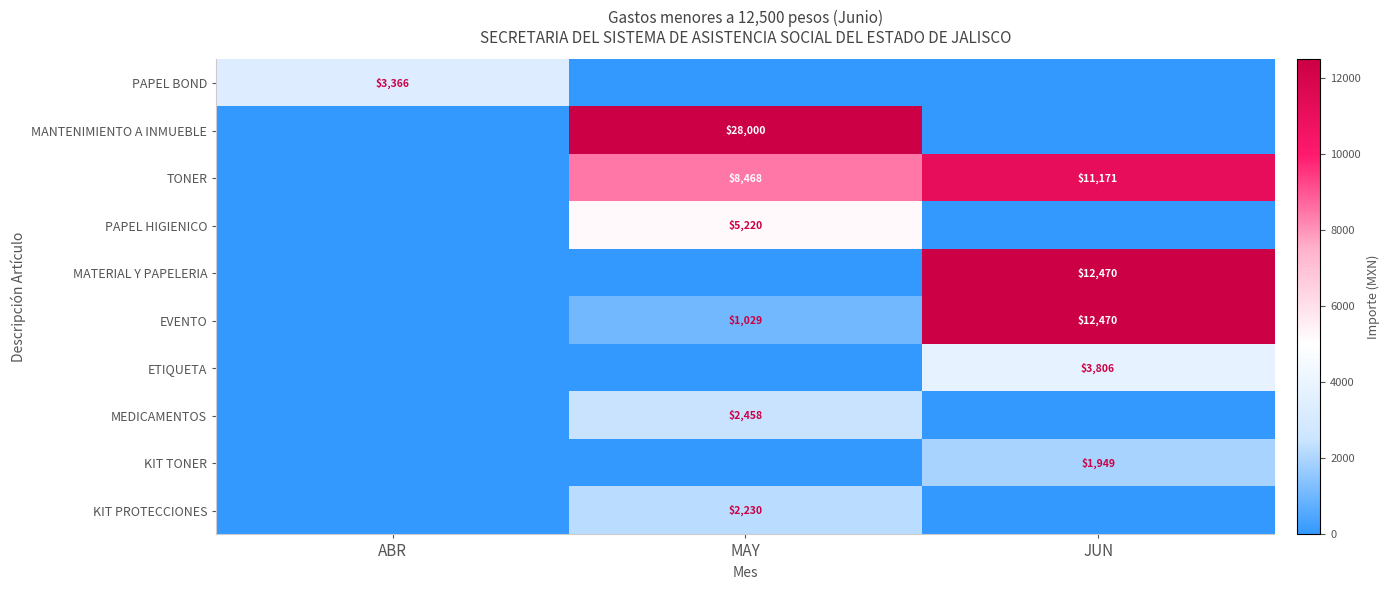

True or false: TONER has a value of 8468.0 at MAY.

True